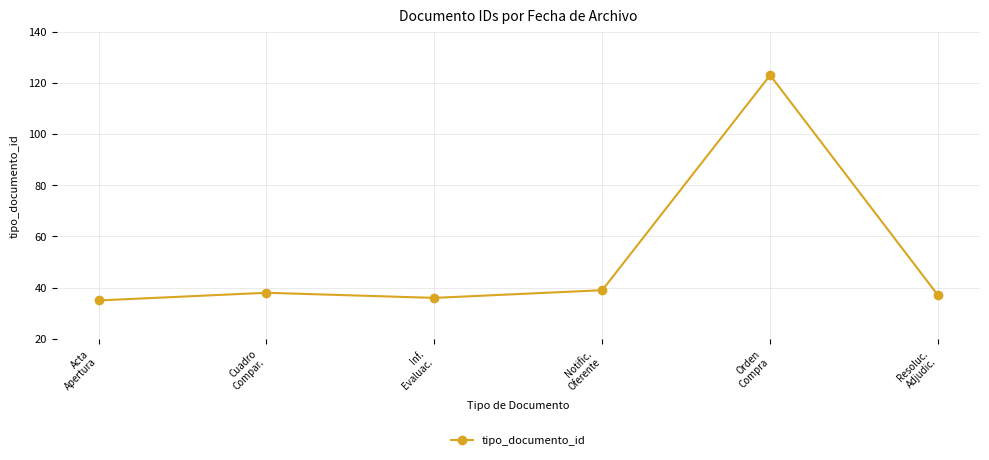

At which label is the value closest to 79?

Notific.
Oferente